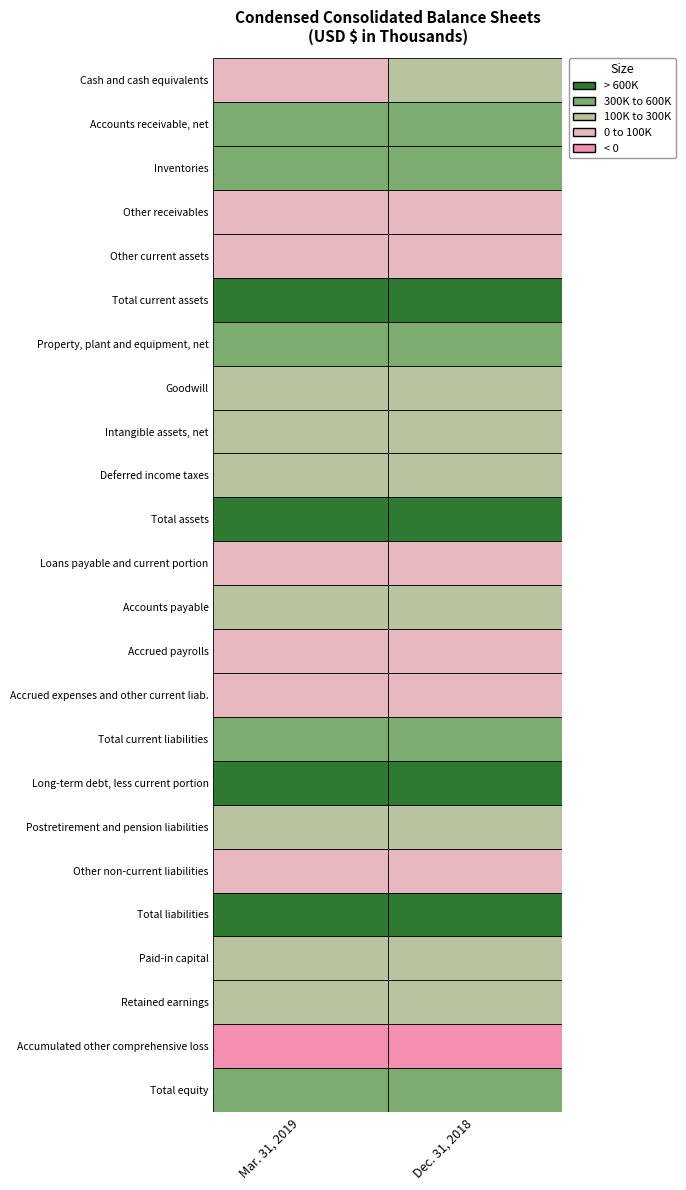

Reading left to right, extract all data points from this chart.

Mar. 31, 2019: 57637	329149	366628	86022	25474	864910	385079	214815	179349	103433	1823406	10156	205486	33305	90466	339413	860441	172185	57908	1447509	291677	269582	-106273	375897
Dec. 31, 2018: 104301	306882	356998	91143	23960	883284	381341	216464	184953	103488	1812460	10260	256573	39989	77995	384817	811137	173046	57611	1426611	298123	255978	-105361	385849